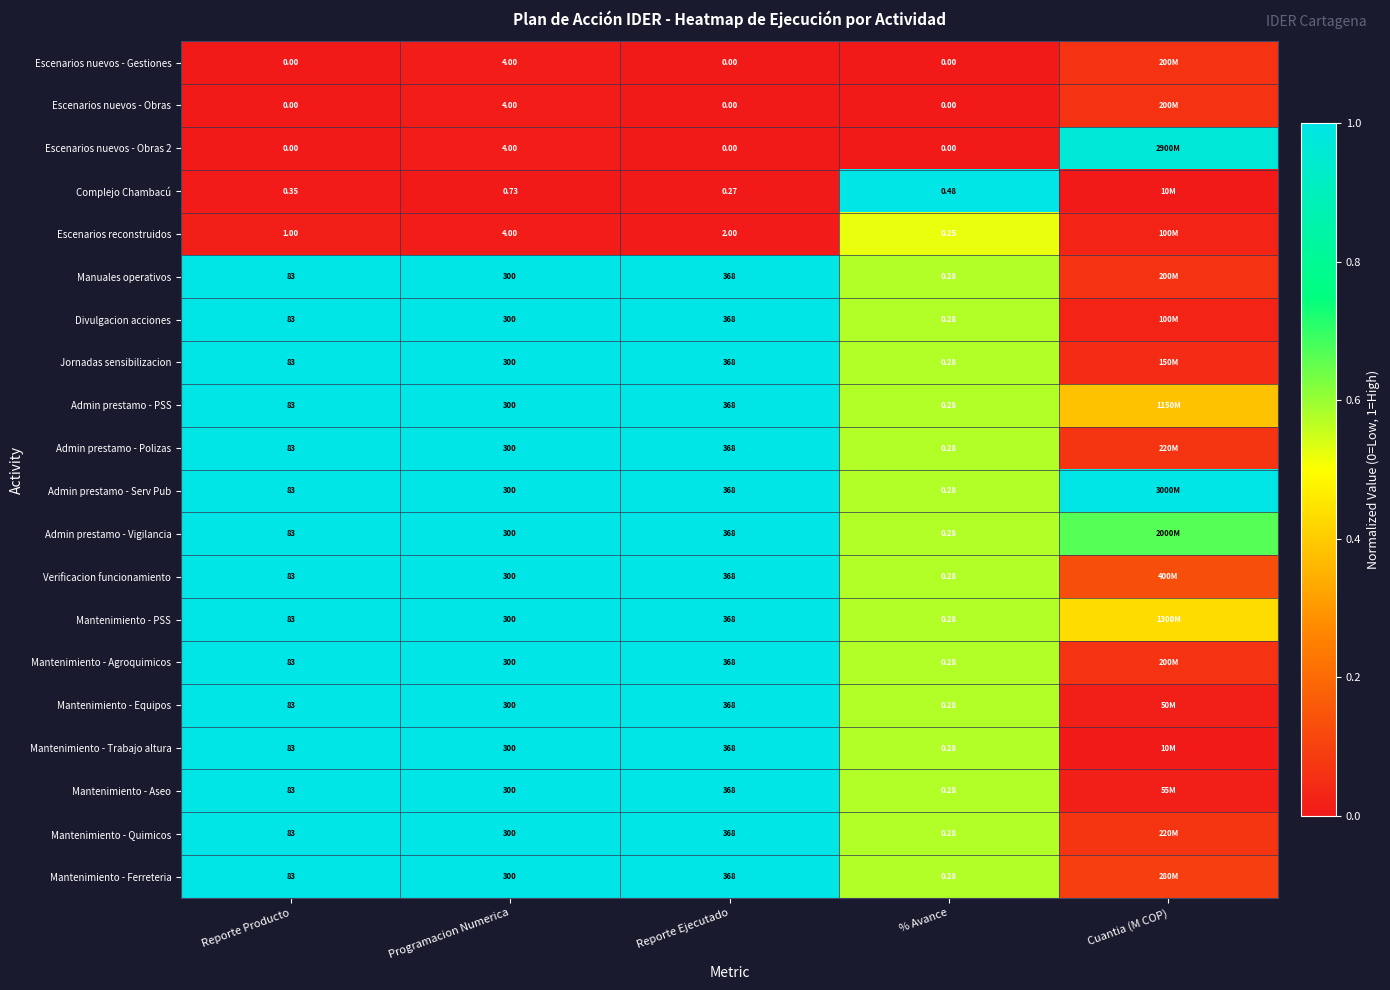

True or false: Mantenimiento - Agroquimicos has a value of 0.6 at Reporte Producto.

False